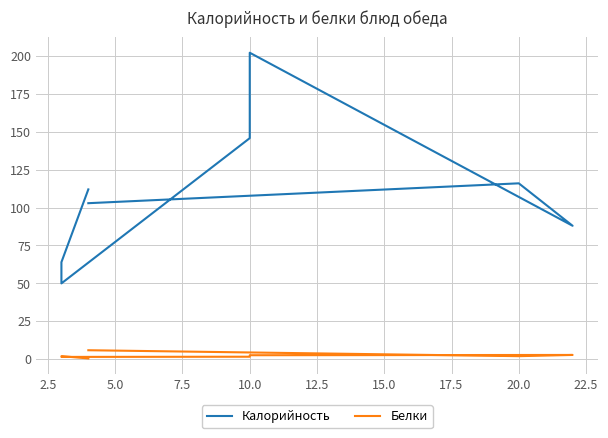

Rank the series by their maximum value, from lowest to highest.

Белки, Калорийность